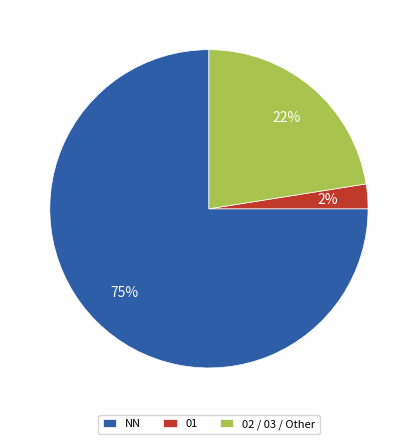

True or false: 02 / 03 / Other accounts for 29% of the total.

False